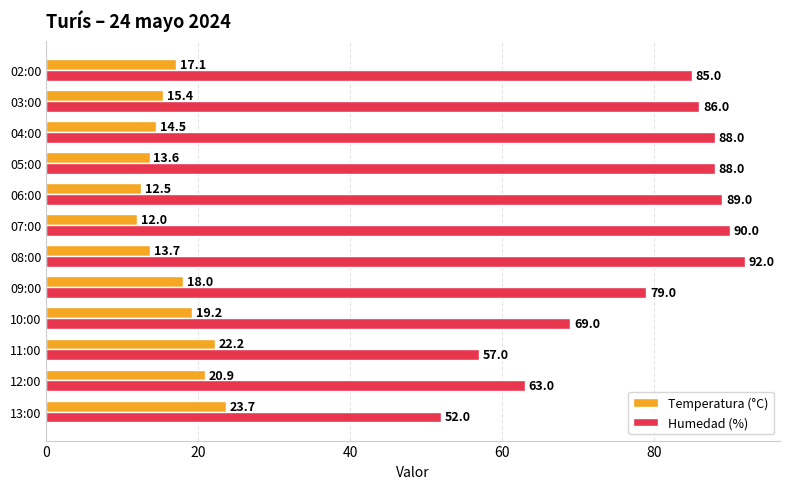

What is the spread (max minus min) of values at 04:00?

73.5